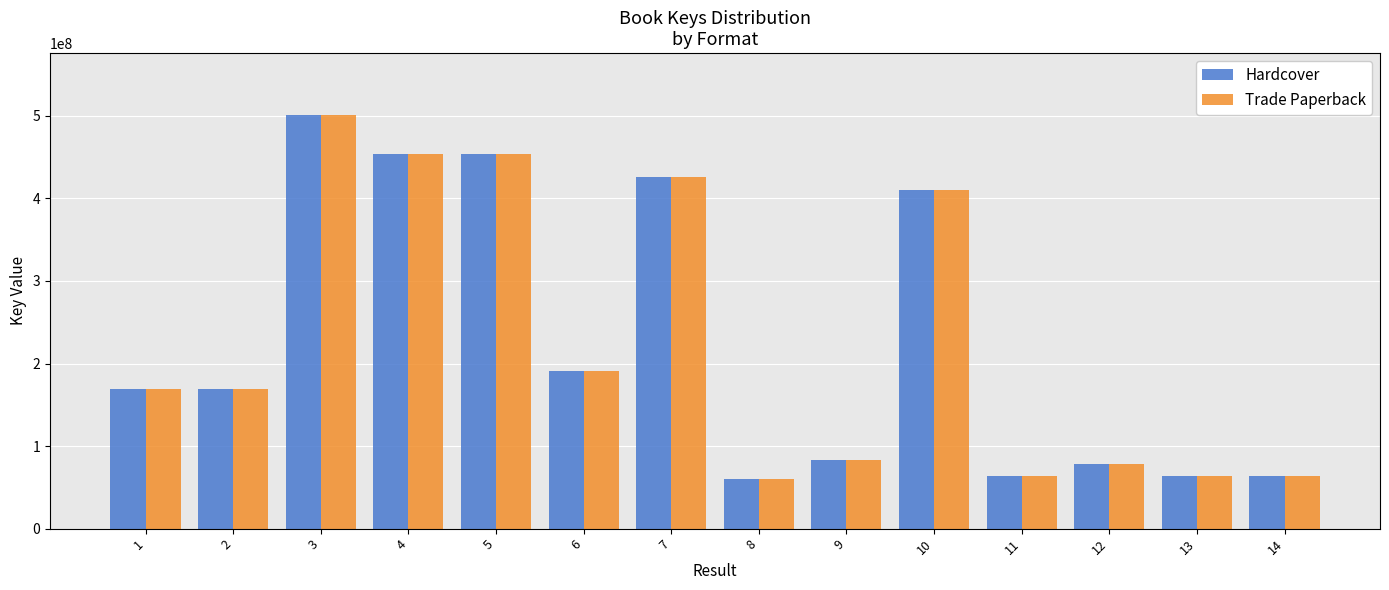

What is the smallest value displayed?

60073247